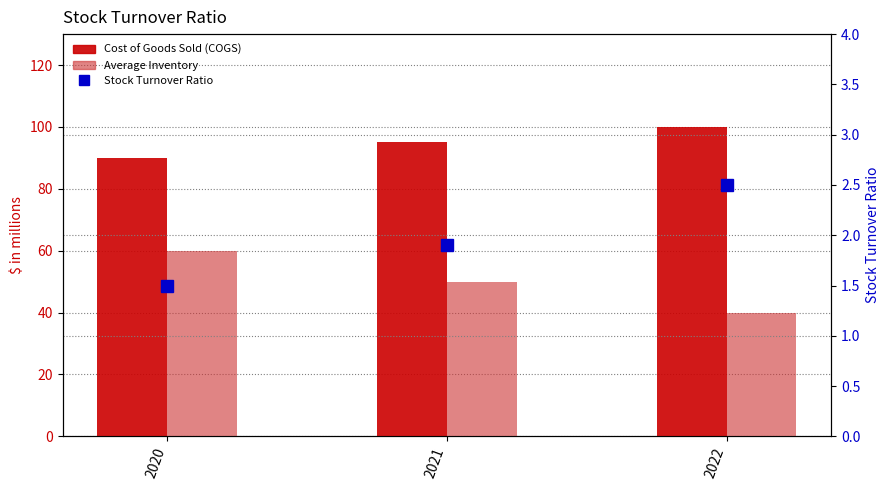

List the series in order of their overall mean, lowest first.

Stock Turnover Ratio, Average Inventory, Cost of Goods Sold (COGS)